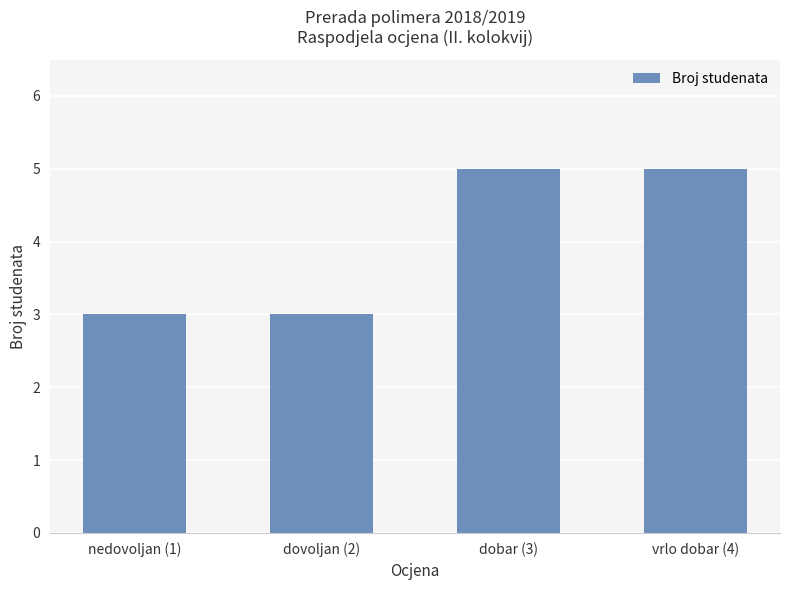

What position from the right is dovoljan (2)?

3